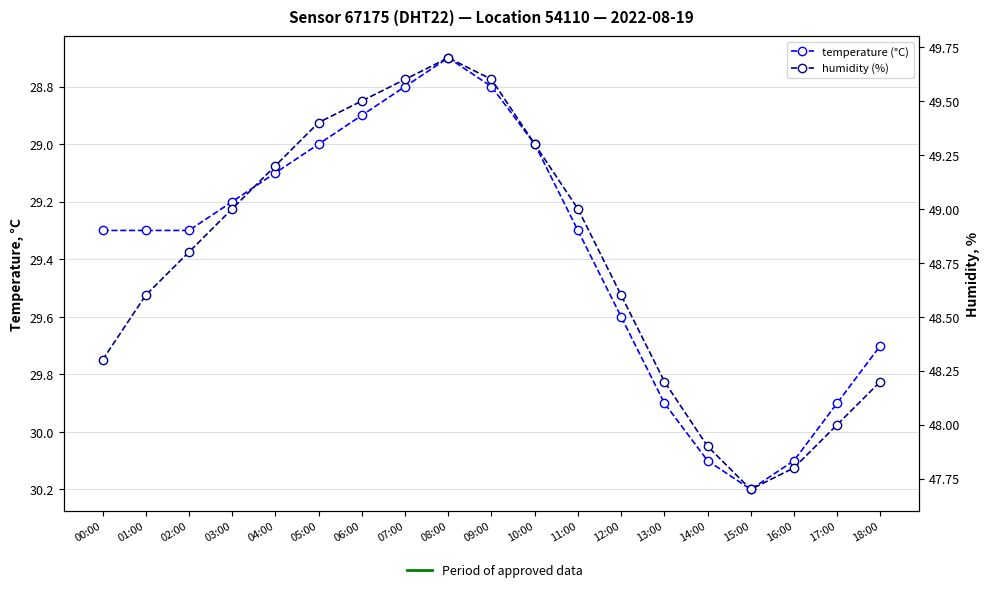

How many interior local peaks does the humidity series have?

1